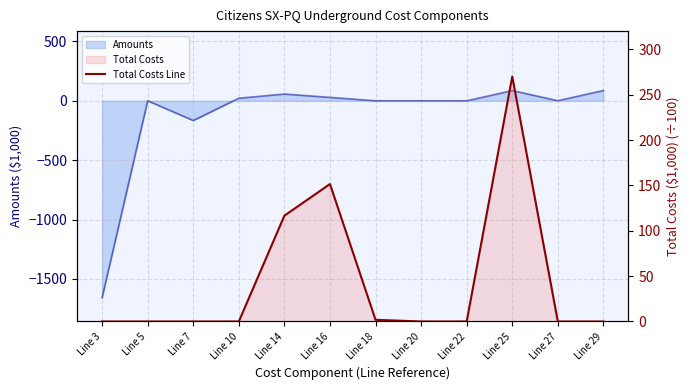

At which category does the chart reach its peak across all series?

Line 25